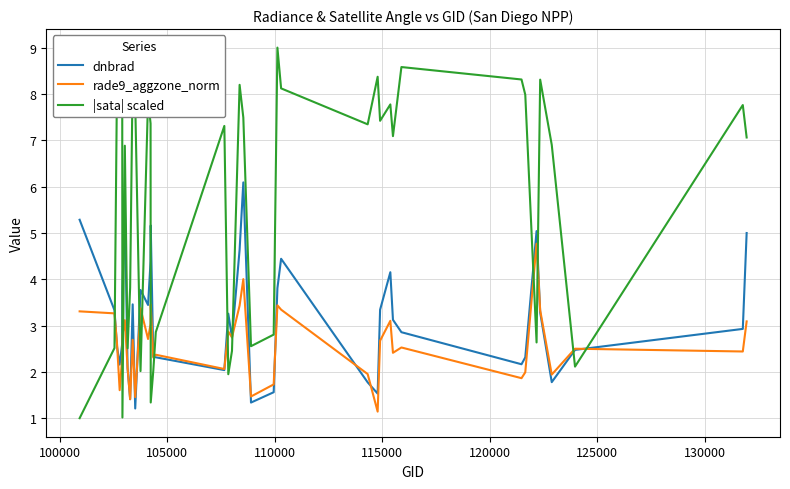

Which series has the largest range (max minus min)?

|sata| scaled